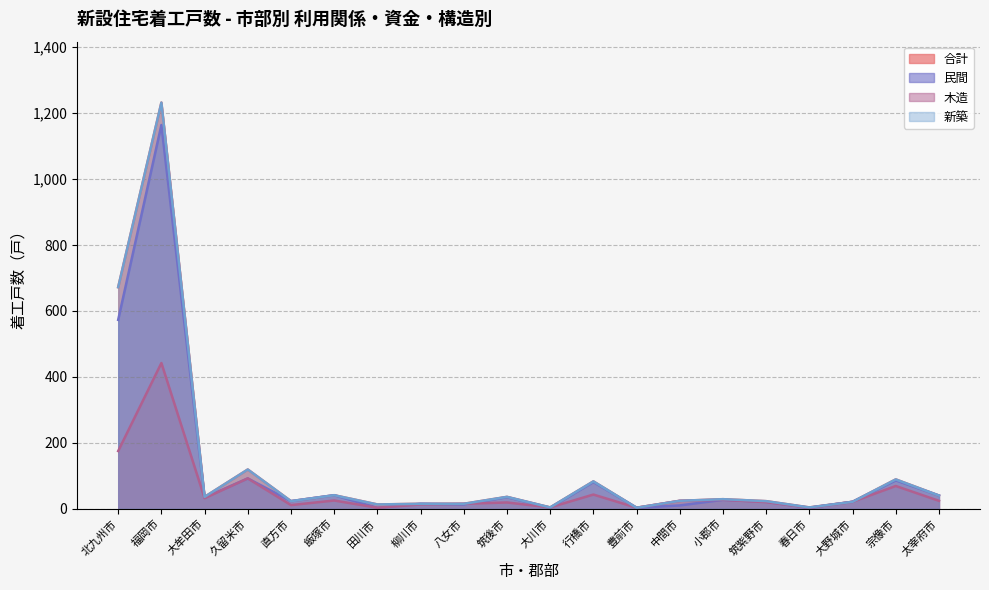

What is the total value across all series at 福岡市?

4070